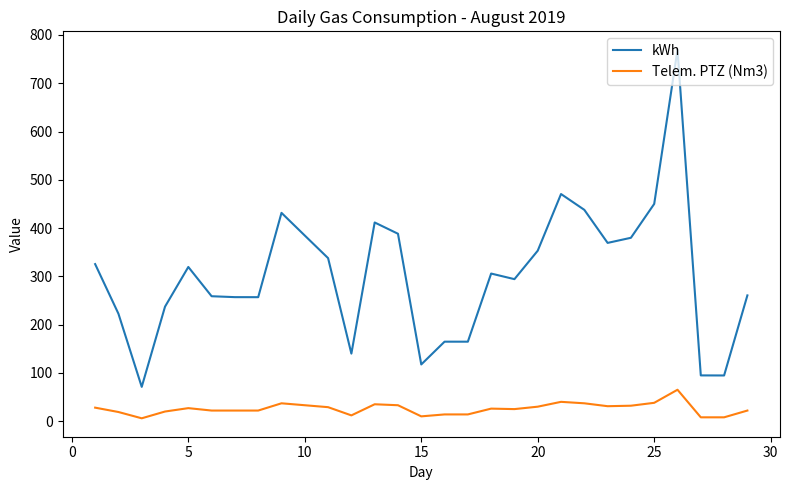

What is the sum of all Telem. PTZ (Nm3) values?

746.6